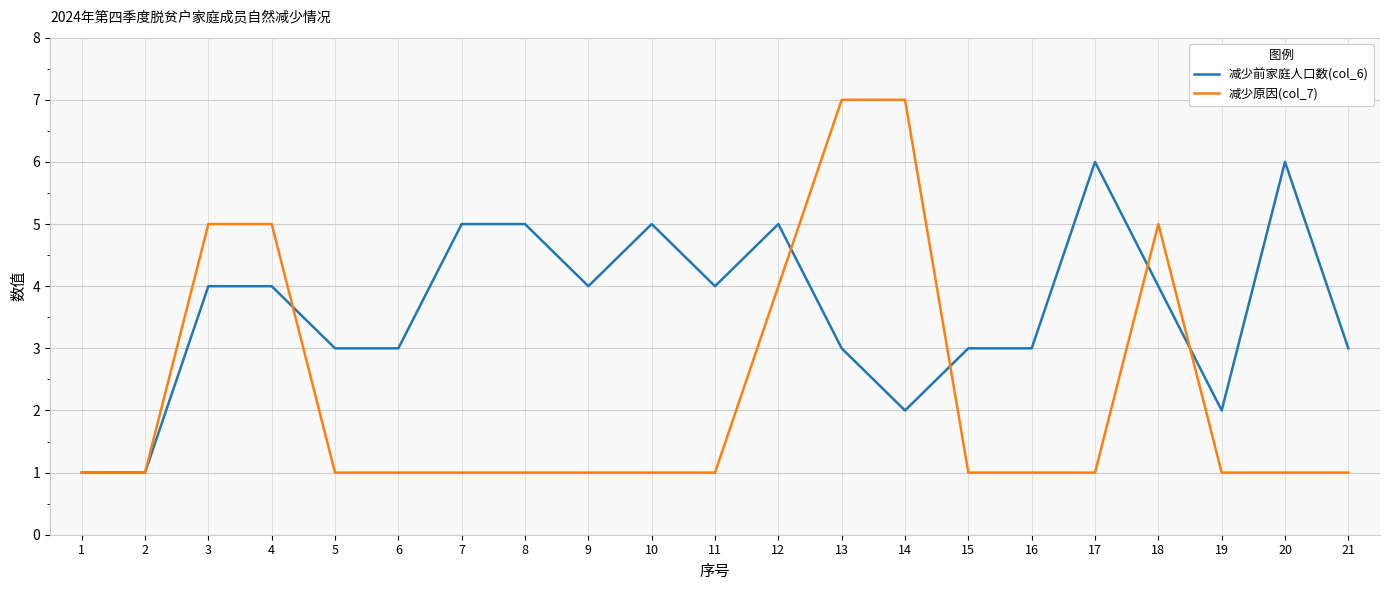

At which category is the sum across all series the highest?

13